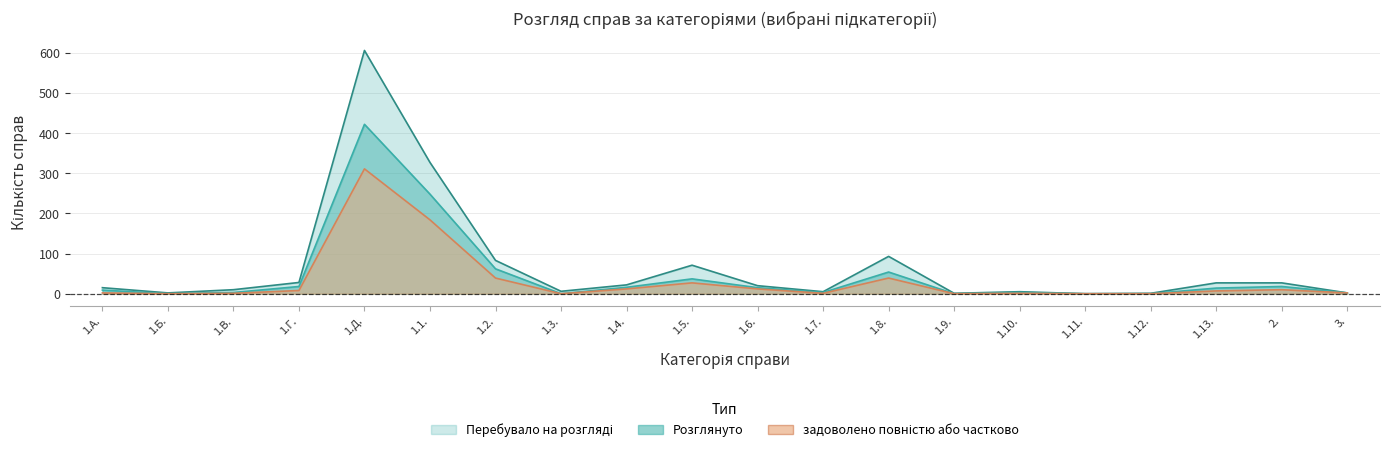

The value of задоволено повністю або частково at 2. is 10. True or false?

True